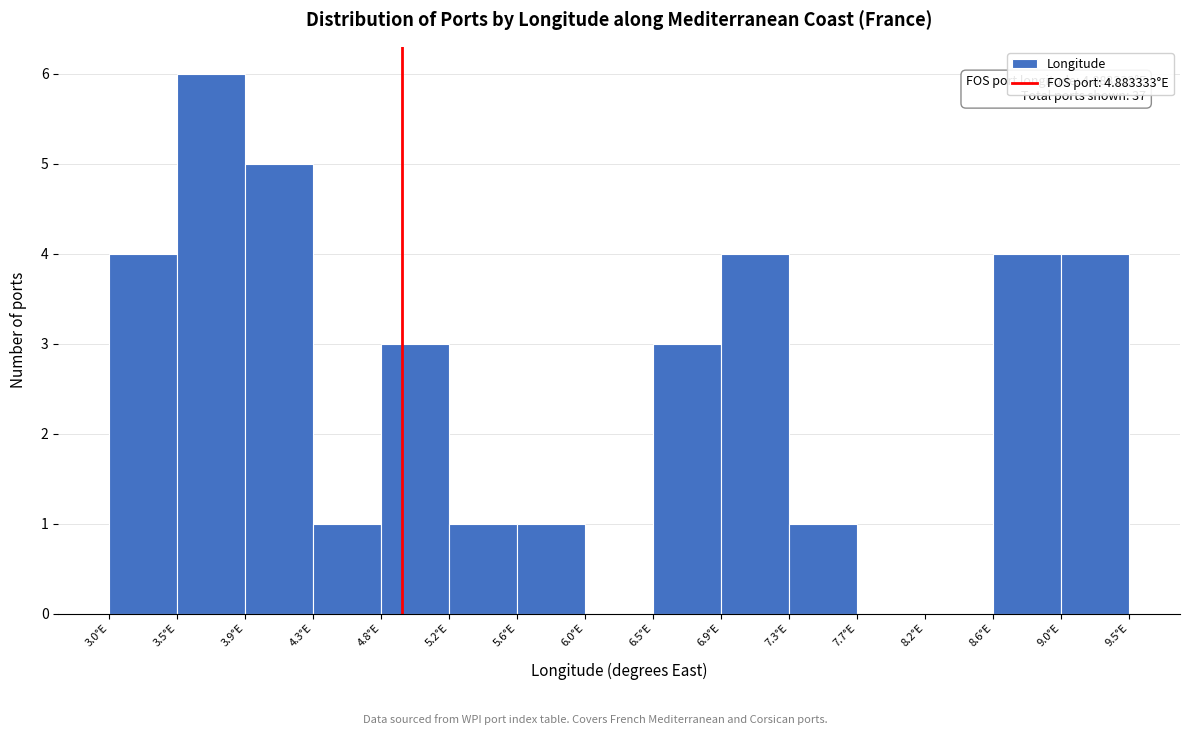

Over which range of the x-axis is the bar tallest?

3.45 to 3.90